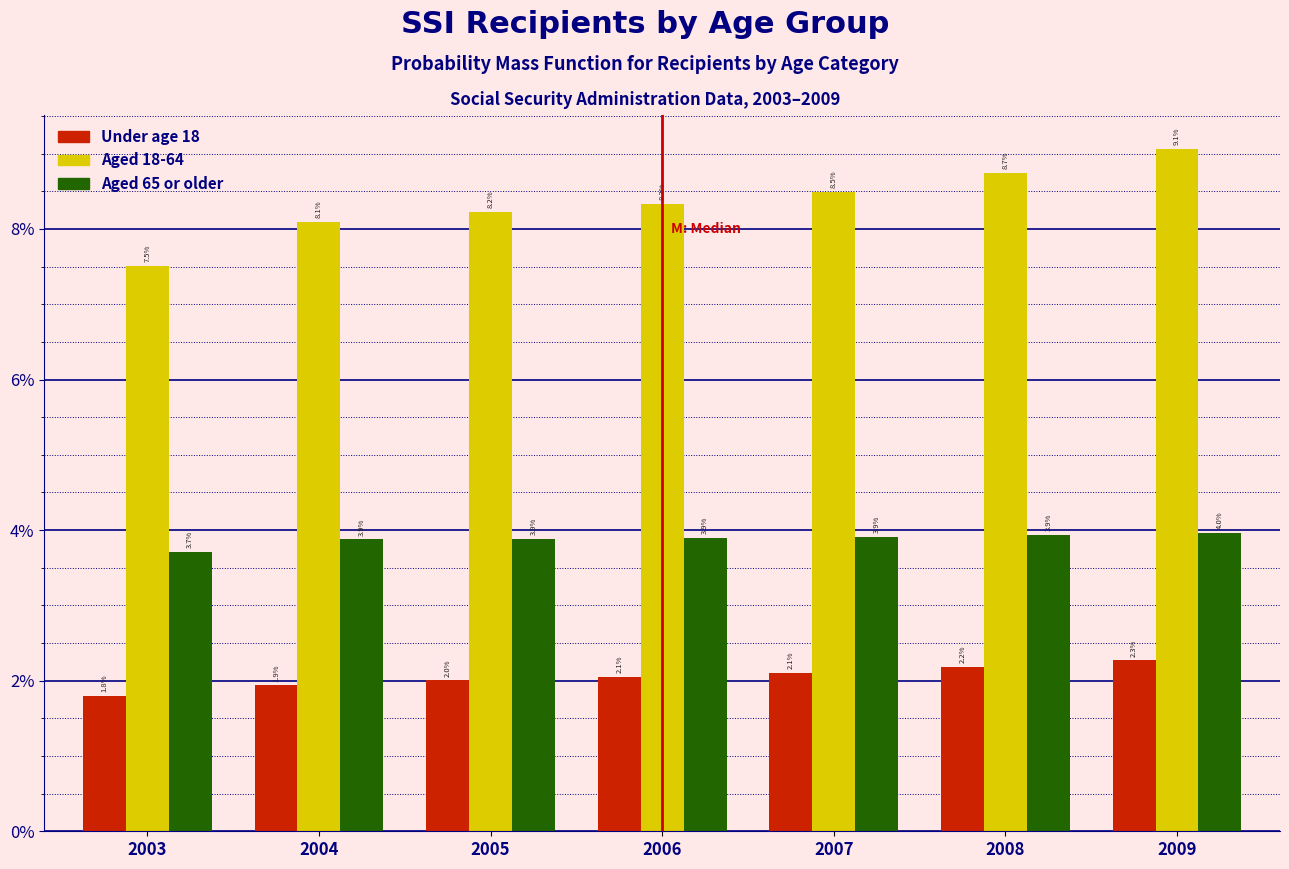

Reading right to left, transcribe all the data shown in this chart.

Under age 18: 2009=2.3	2008=2.2	2007=2.1	2006=2.1	2005=2.0	2004=1.9	2003=1.8
Aged 18-64: 2009=9.1	2008=8.7	2007=8.5	2006=8.3	2005=8.2	2004=8.1	2003=7.5
Aged 65 or older: 2009=4.0	2008=3.9	2007=3.9	2006=3.9	2005=3.9	2004=3.9	2003=3.7